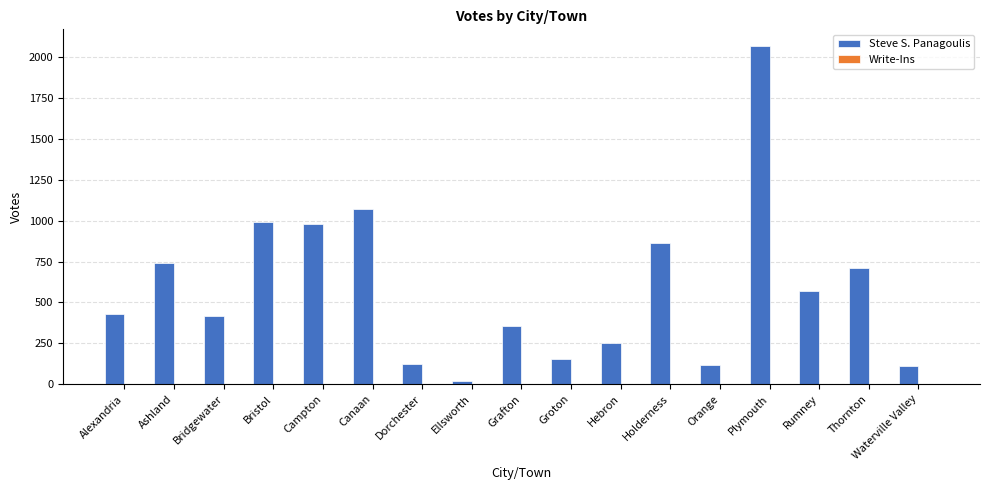

Which label corresponds to the largest value in the chart?

Plymouth